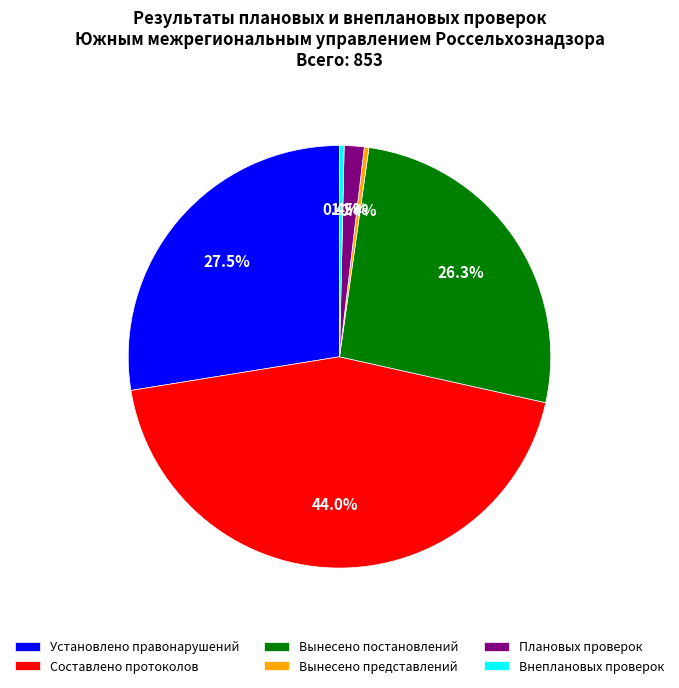

To the nearest percent, what is the average slice percentage?

17%